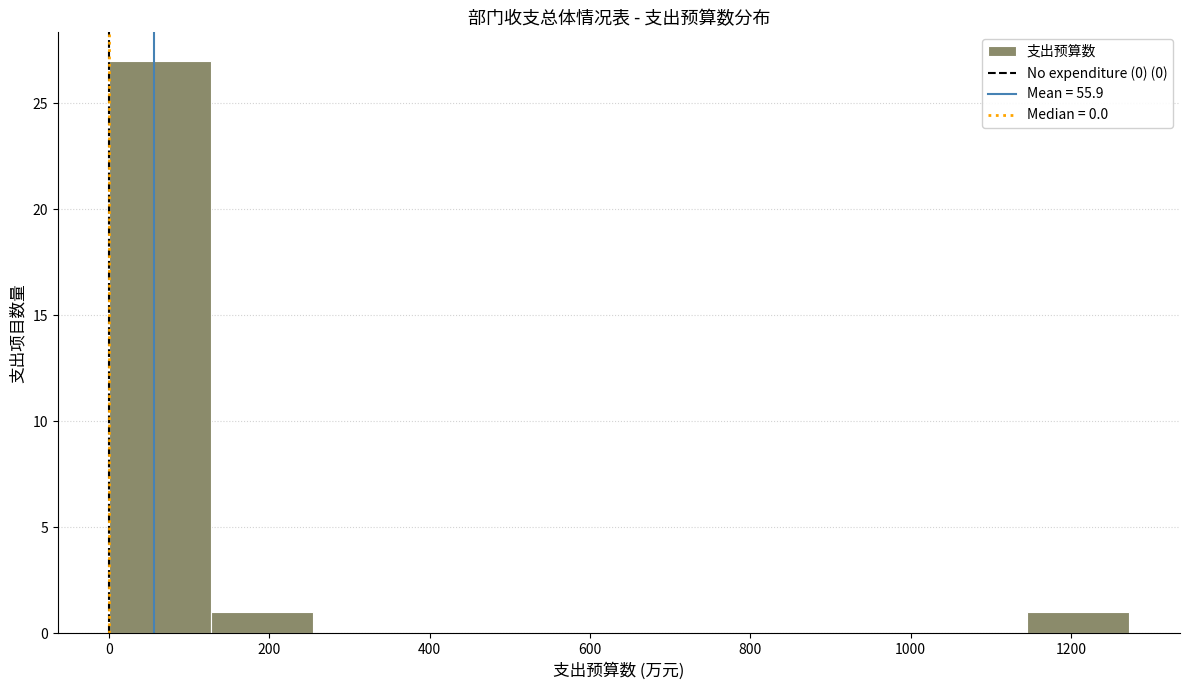

Which range on the x-axis has the tallest bar?

0 to 120